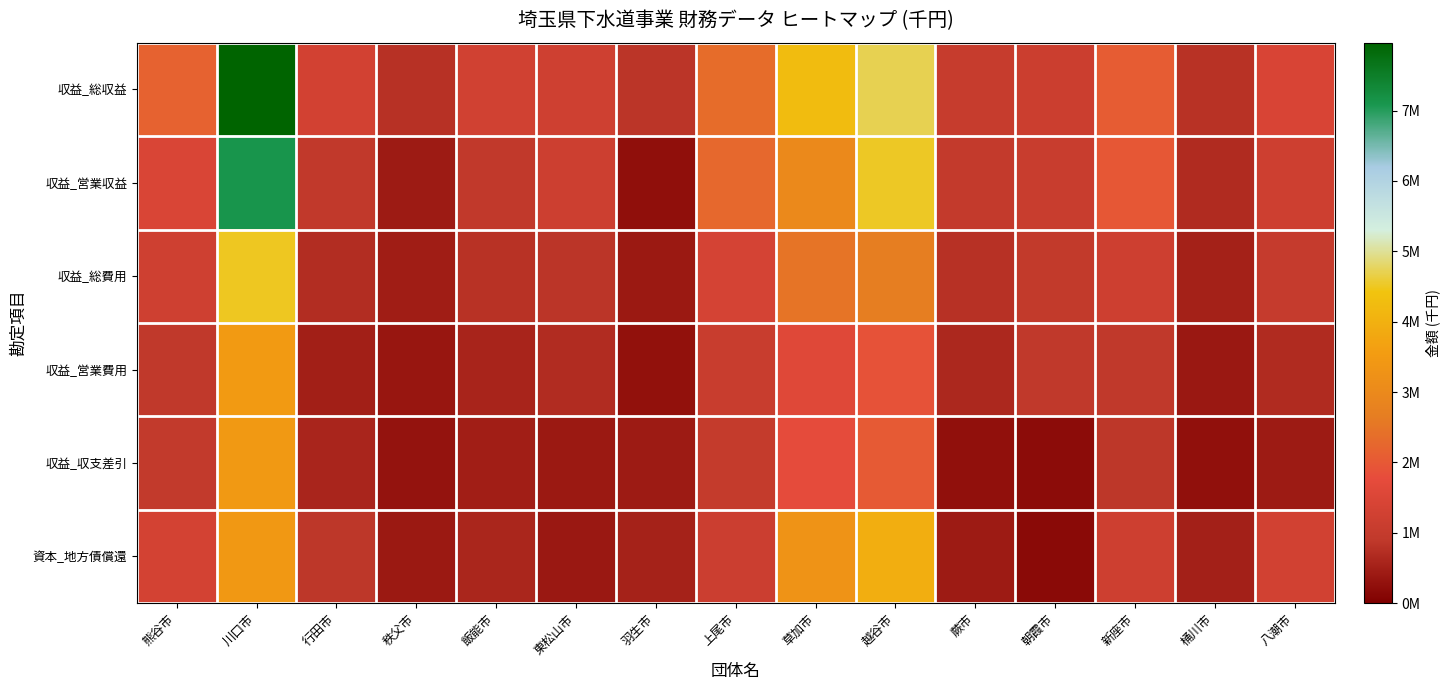

What is the total value across all series at 八潮市?

6045261